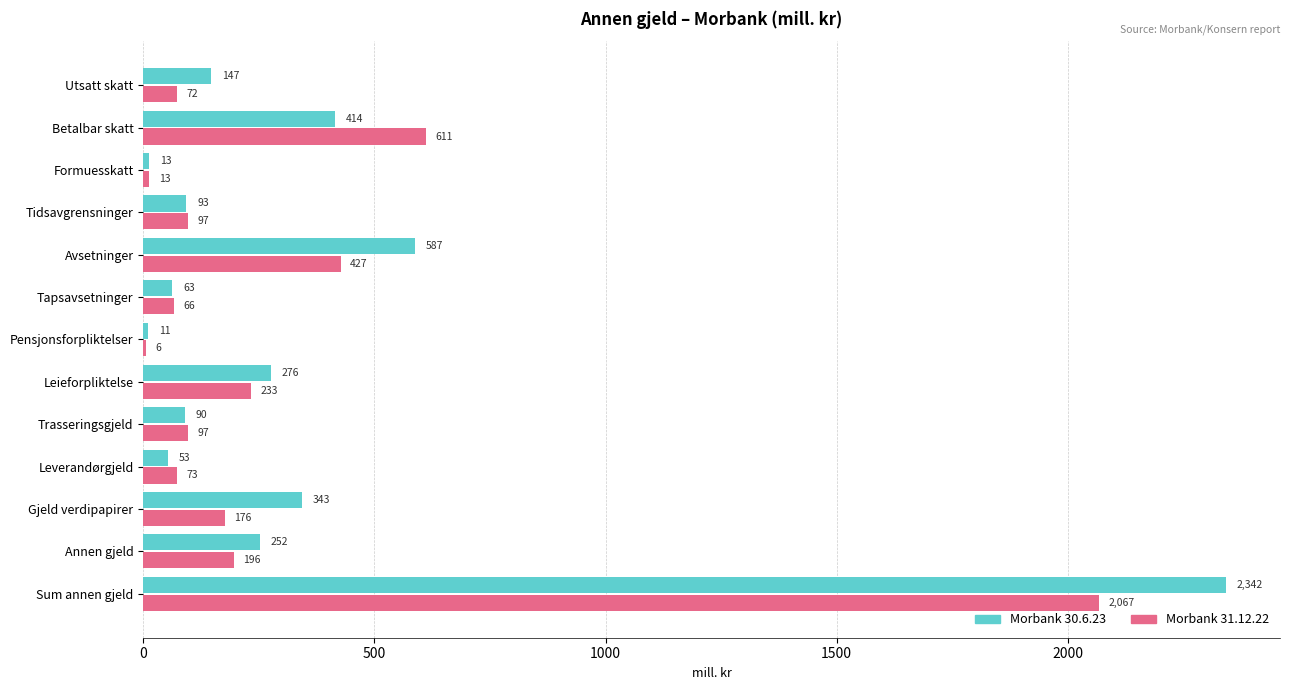

The value of Morbank 30.6.23 at Utsatt skatt is 147. True or false?

True